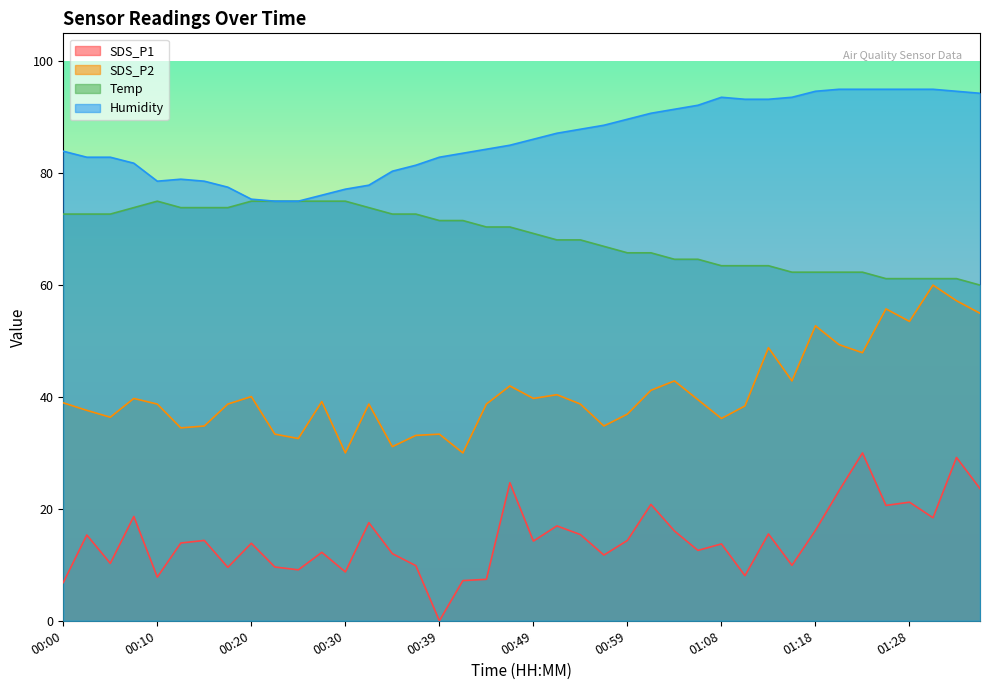

What is the total value across all series at 00:37?

197.1